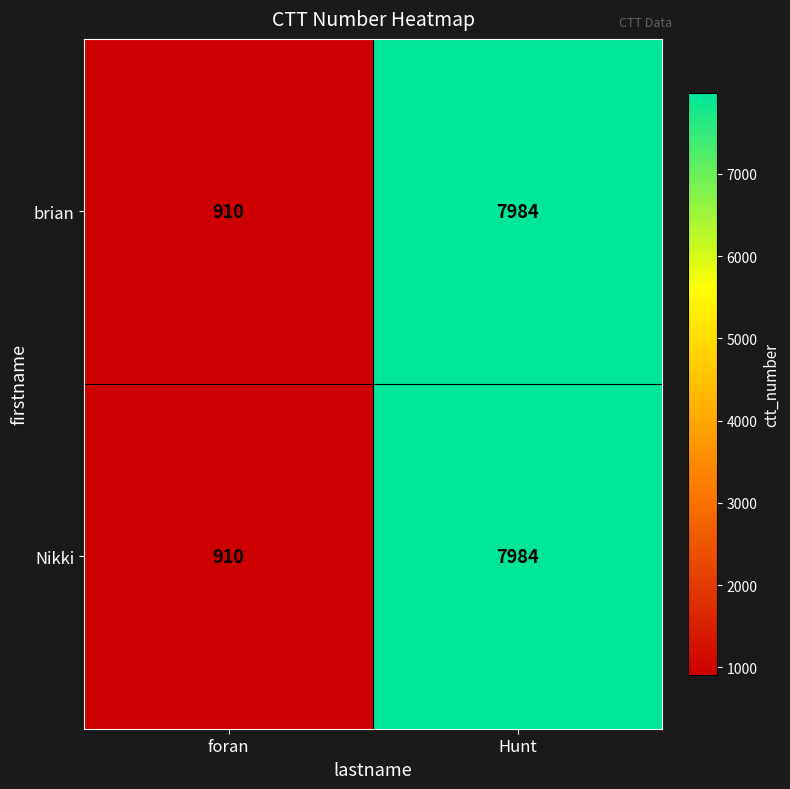

The value of brian at foran is 910. True or false?

True